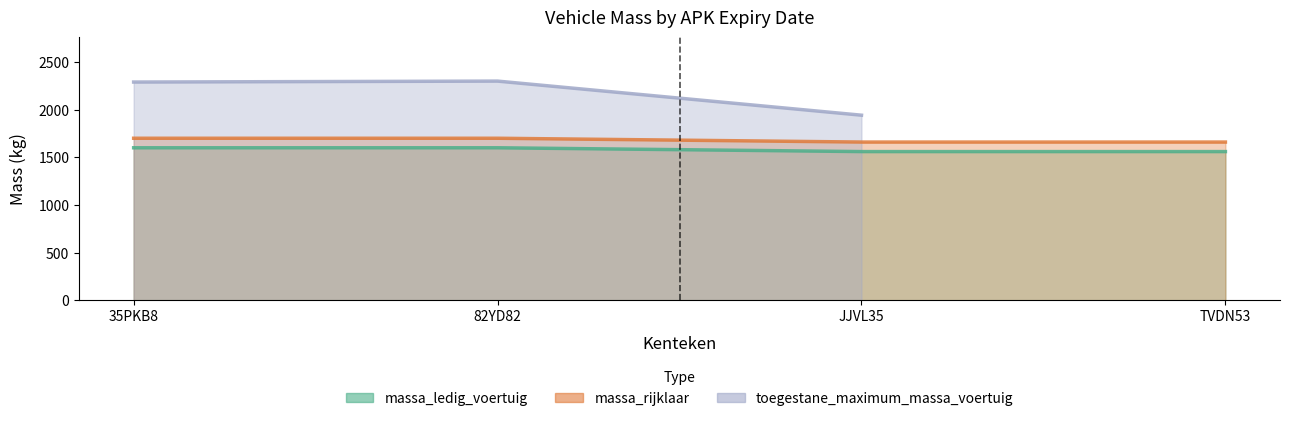

Between 35PKB8 and 82YD82, which series saw the biggest shift?

massa_ledig_voertuig